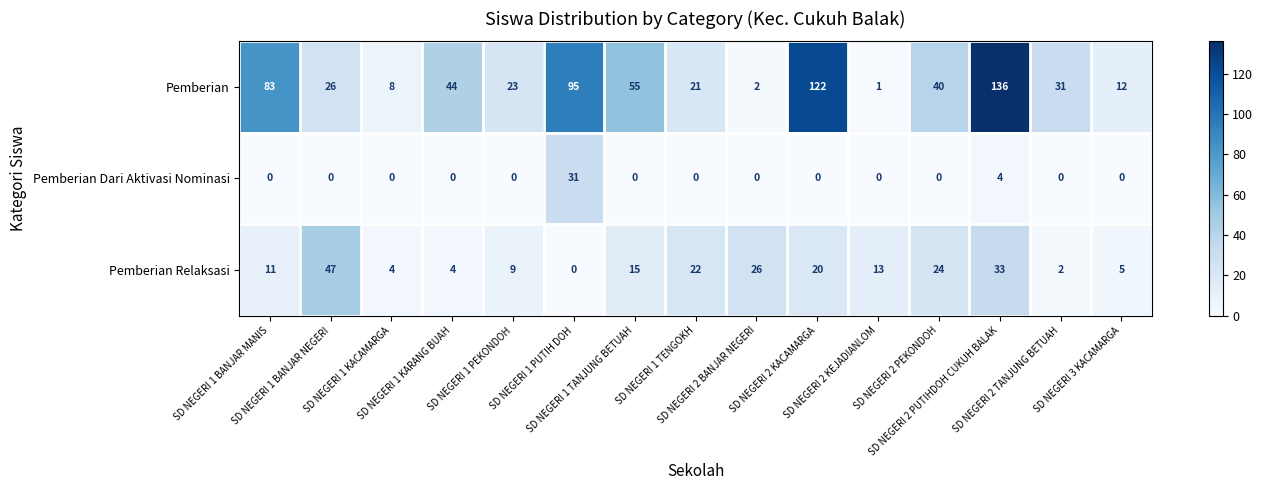

What is the sum of all Pemberian Dari Aktivasi Nominasi values?

35